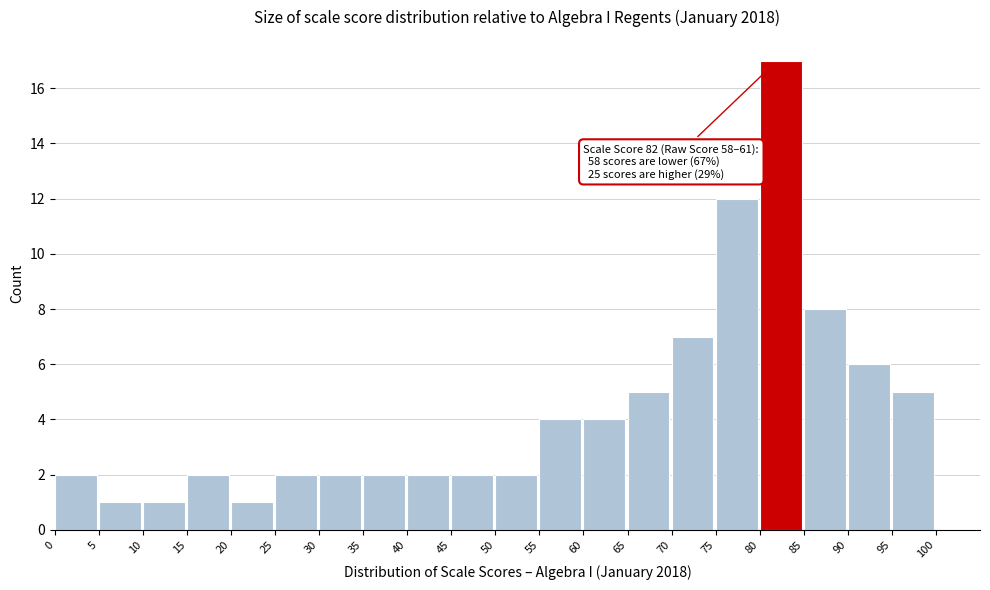

Over which range of the x-axis is the bar tallest?

80 to 85